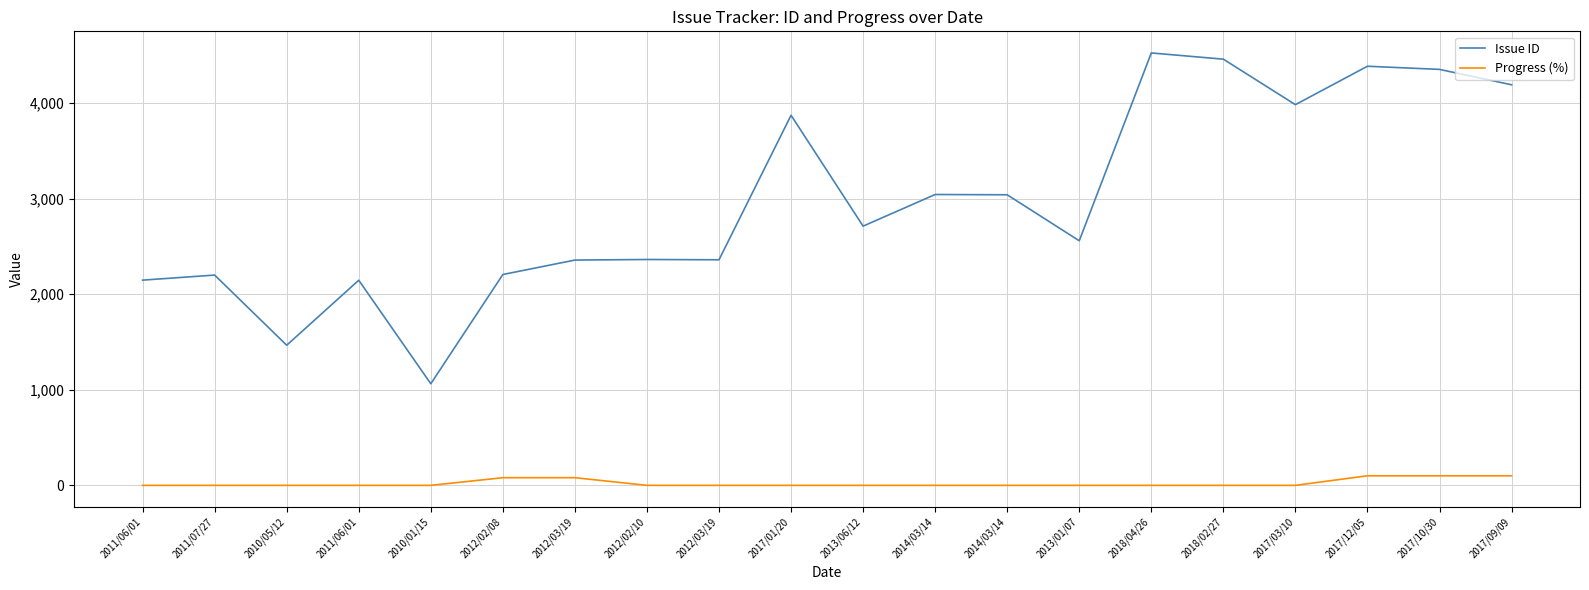

Reading left to right, list all the values displayed in this chart.

Issue ID: 2011/06/01=2147	2011/07/27=2200	2010/05/12=1466	2011/06/01=2146	2010/01/15=1063	2012/02/08=2206	2012/03/19=2357	2012/02/10=2363	2012/03/19=2360	2017/01/20=3872	2013/06/12=2712	2014/03/14=3043	2014/03/14=3040	2013/01/07=2559	2018/04/26=4524	2018/02/27=4459	2017/03/10=3983	2017/12/05=4385	2017/10/30=4352	2017/09/09=4191
Progress (%): 2011/06/01=0	2011/07/27=0	2010/05/12=0	2011/06/01=0	2010/01/15=0	2012/02/08=80	2012/03/19=80	2012/02/10=0	2012/03/19=0	2017/01/20=0	2013/06/12=0	2014/03/14=0	2014/03/14=0	2013/01/07=0	2018/04/26=0	2018/02/27=0	2017/03/10=0	2017/12/05=100	2017/10/30=100	2017/09/09=100